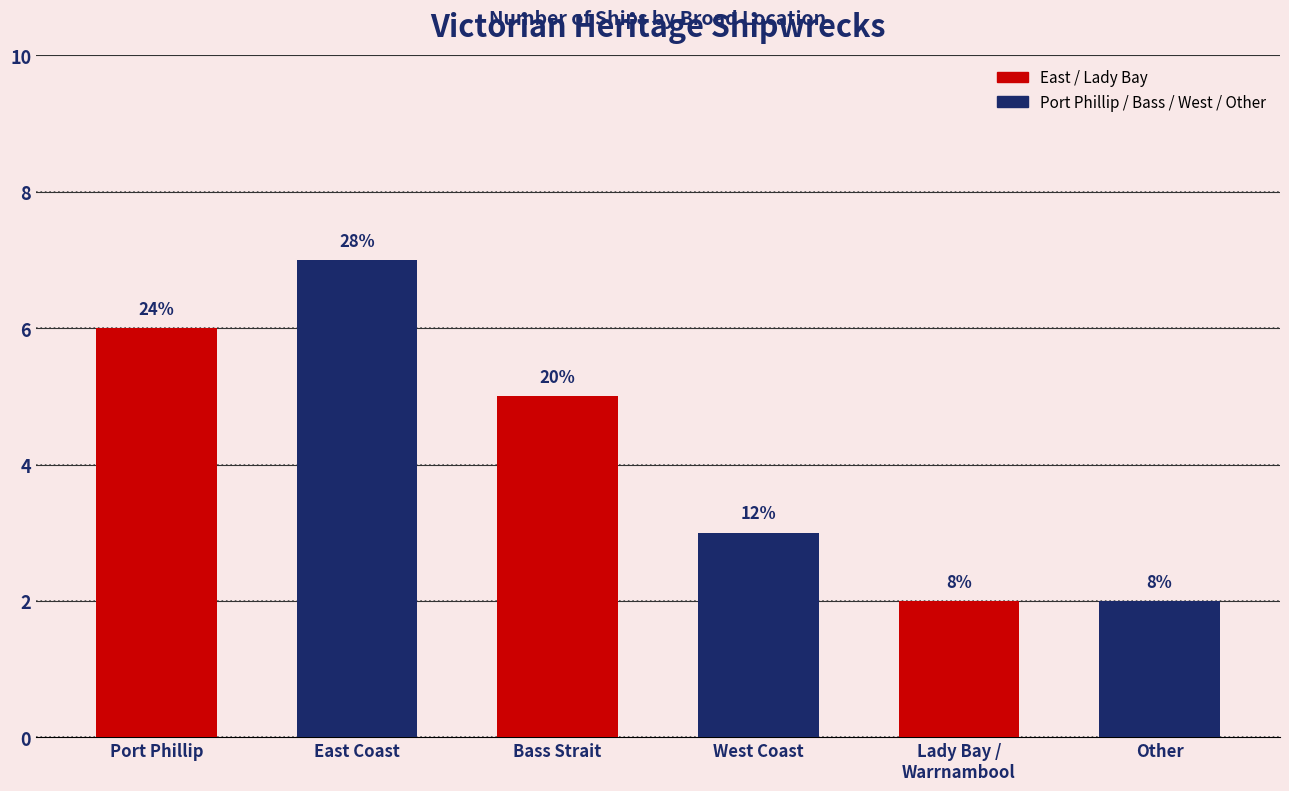

Does the chart contain any negative values?

No